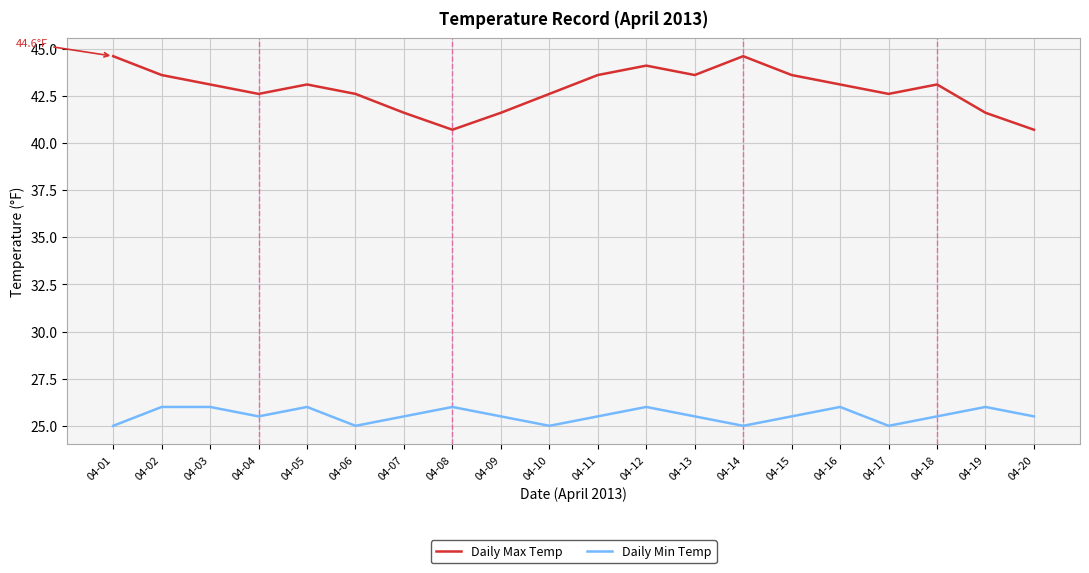

Is it true that Daily Max Temp equals 26.7 at 04-16?

False